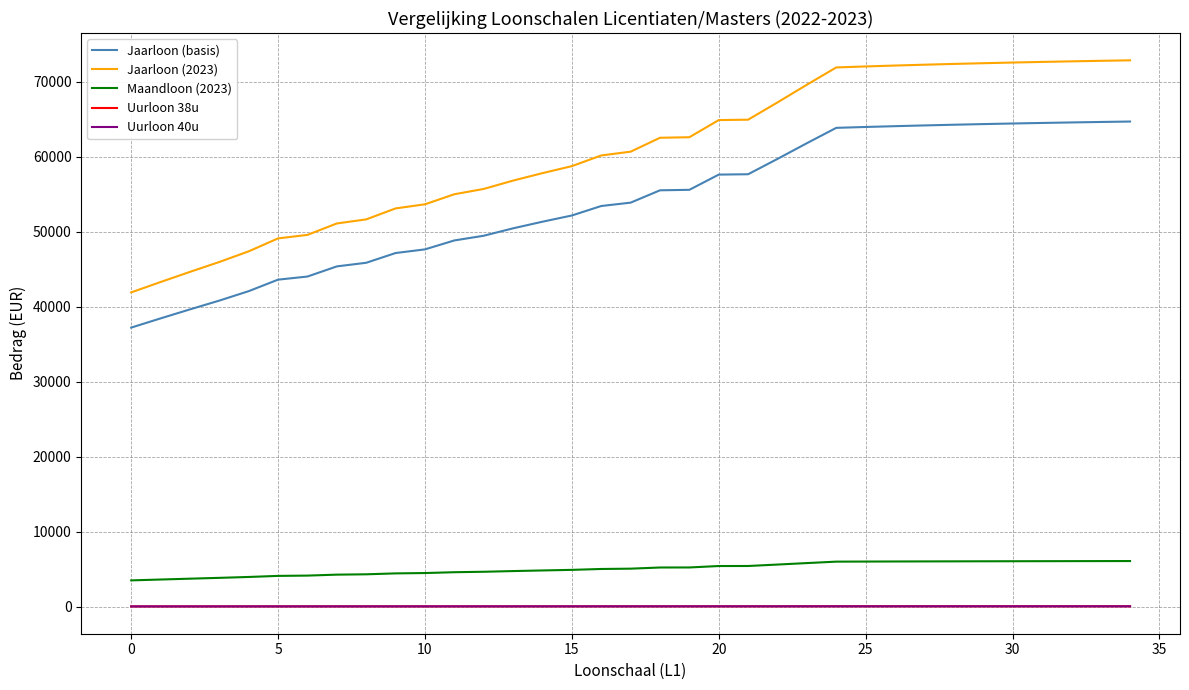

Which series has the largest range (max minus min)?

Jaarloon (2023)